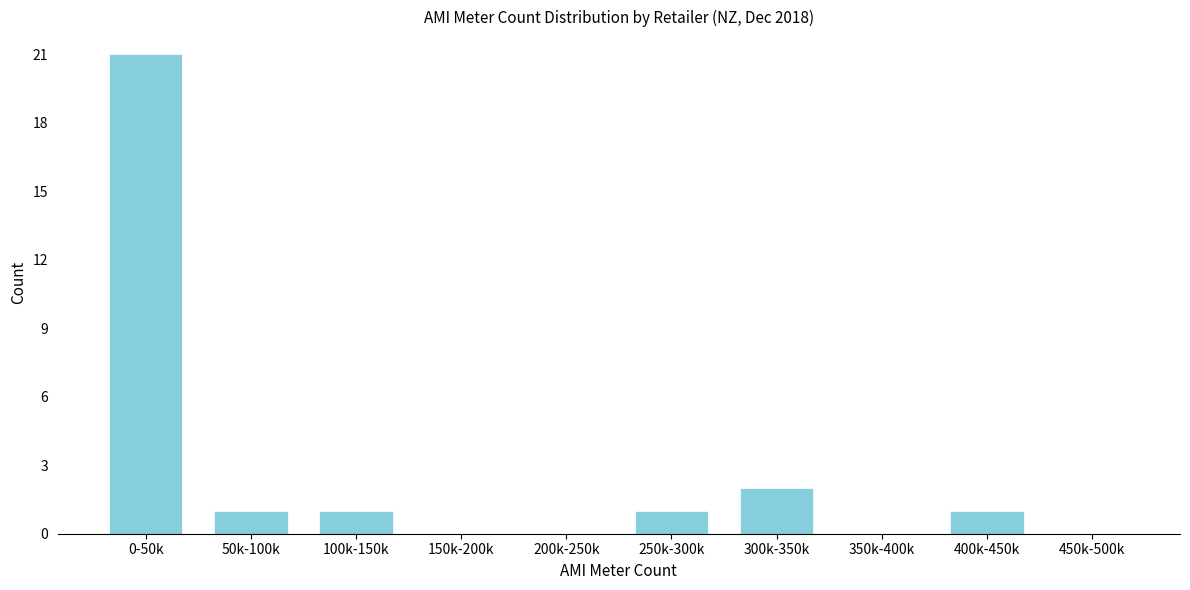

Reading left to right, extract all data points from this chart.

0-50k=21	50k-100k=1	100k-150k=1	150k-200k=0	200k-250k=0	250k-300k=1	300k-350k=2	350k-400k=0	400k-450k=1	450k-500k=0